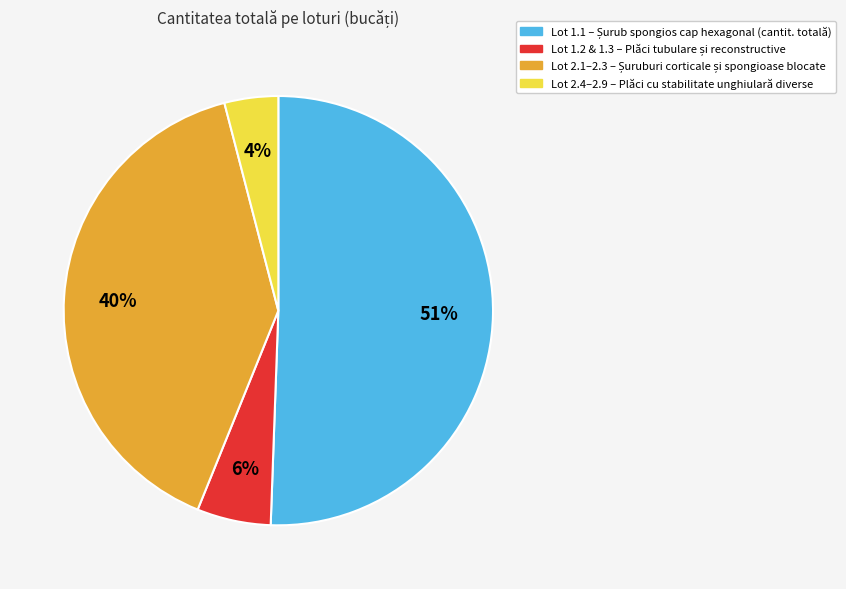

To the nearest percent, what is the difference between the largest and smallest slice percentages?

47%